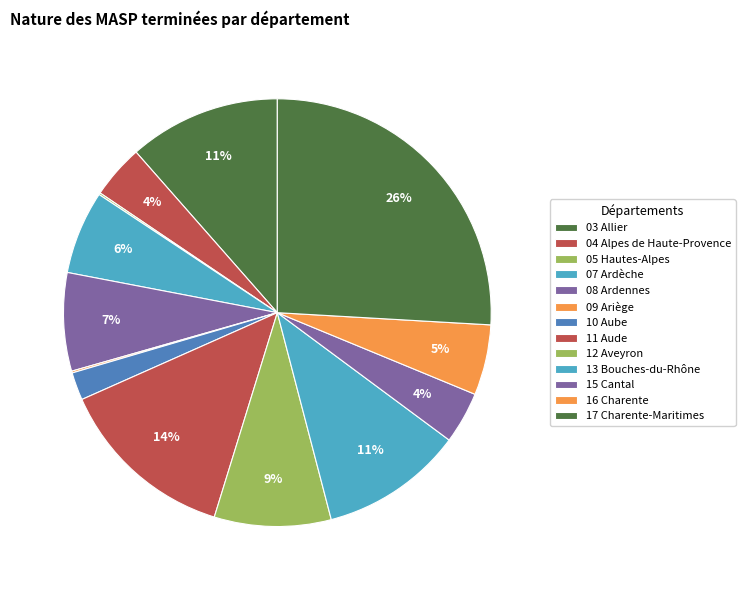

To the nearest percent, what is the combined percentage of 17 Charente-Maritimes and 08 Ardennes?

33%